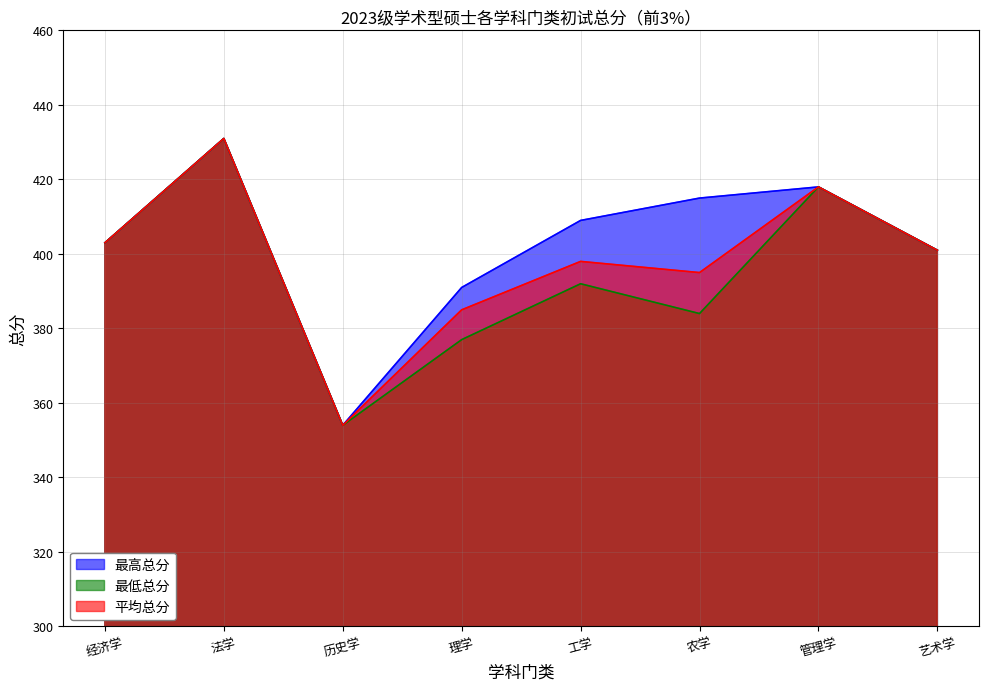

At which label does 最低总分 reach its peak?

法学